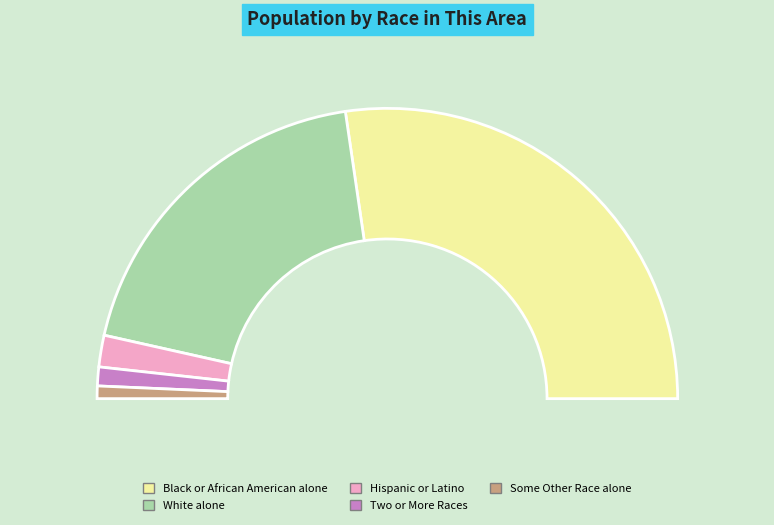

To the nearest percent, what is the difference between the largest and smallest slice percentages?

54%